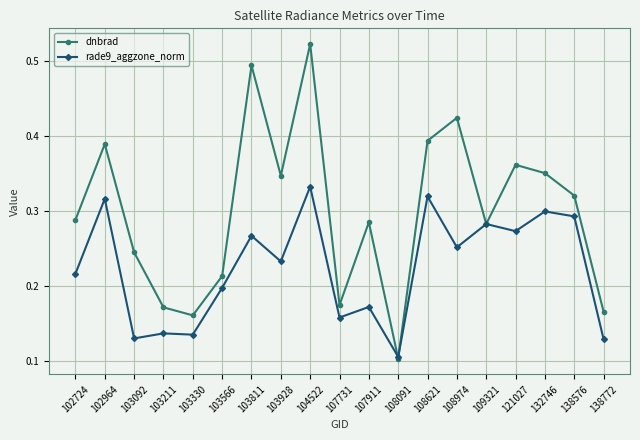

Count the number of categories in the chart.

19